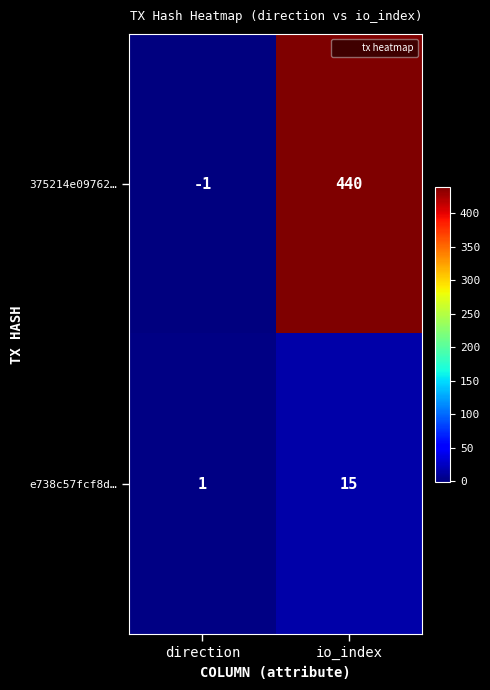

What is the maximum value for e738c57fcf8d…?

15